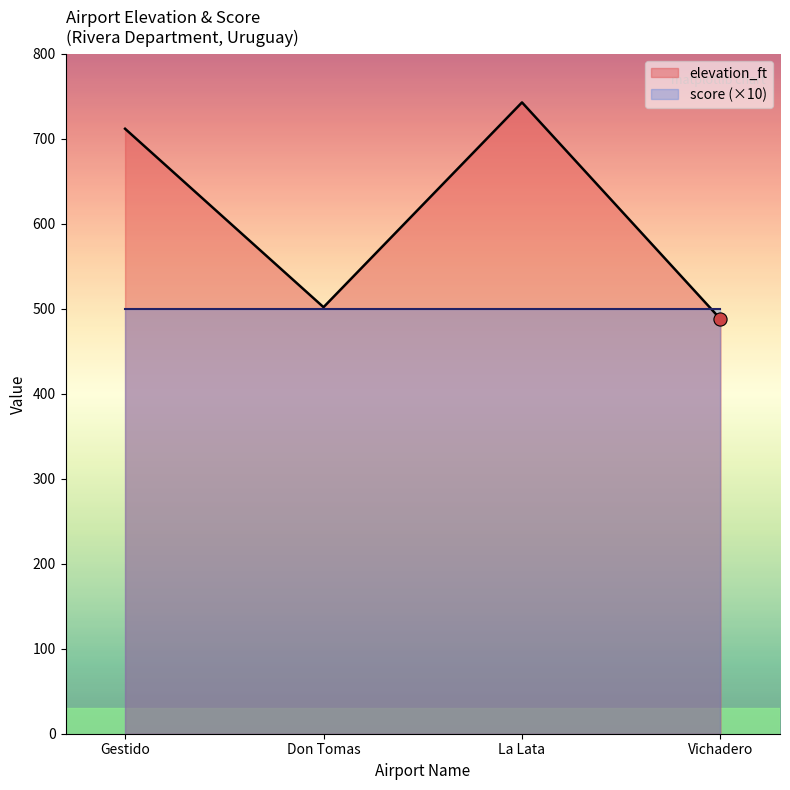

Is it true that elevation_ft equals 502 at Don Tomas?

True